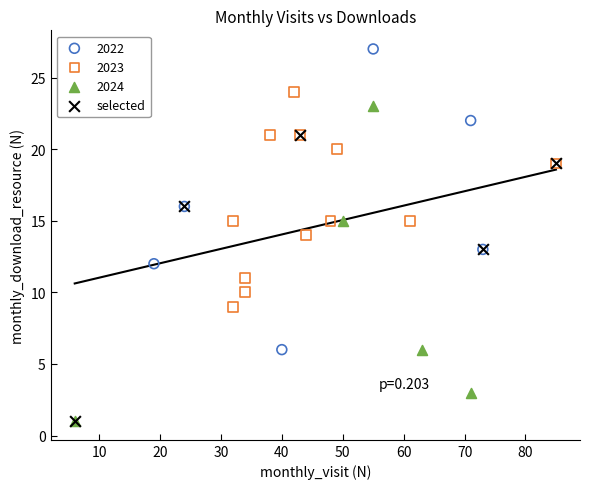

Which series contains the highest Y value?

2022